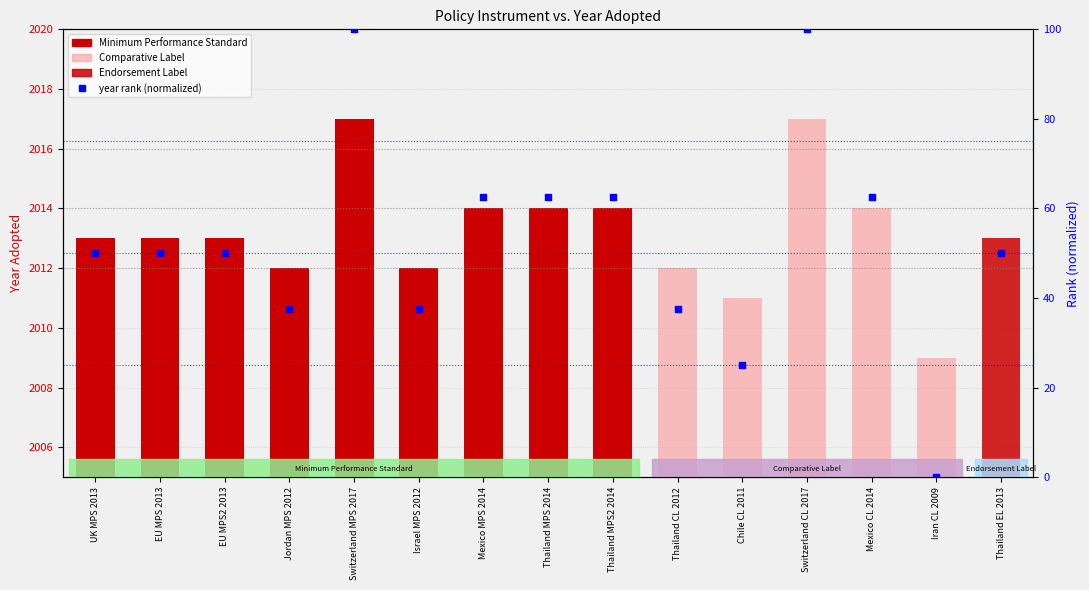

Between Israel MPS 2012 and Switzerland MPS 2017, which is larger?

Switzerland MPS 2017